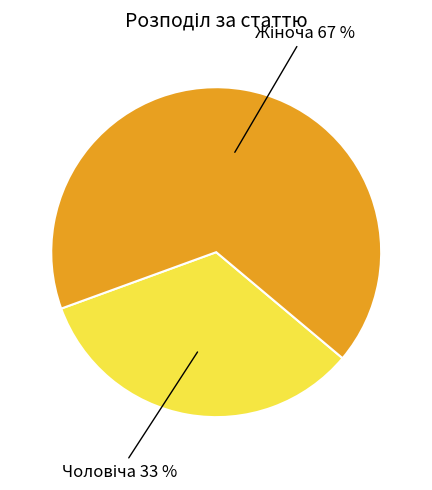

To the nearest percent, what is the average slice percentage?

50%